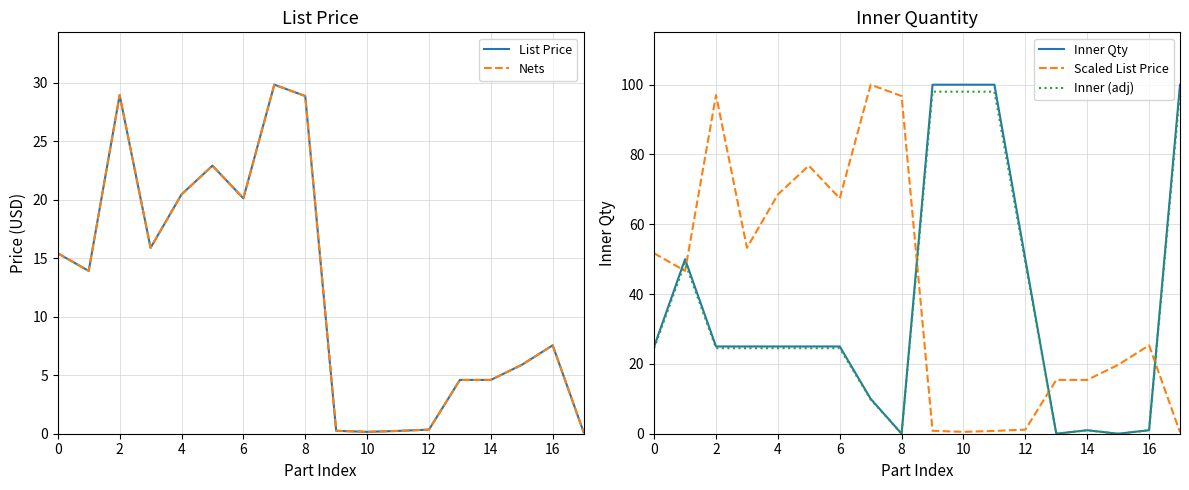

At how many categories does at least one series exceed 65?

10